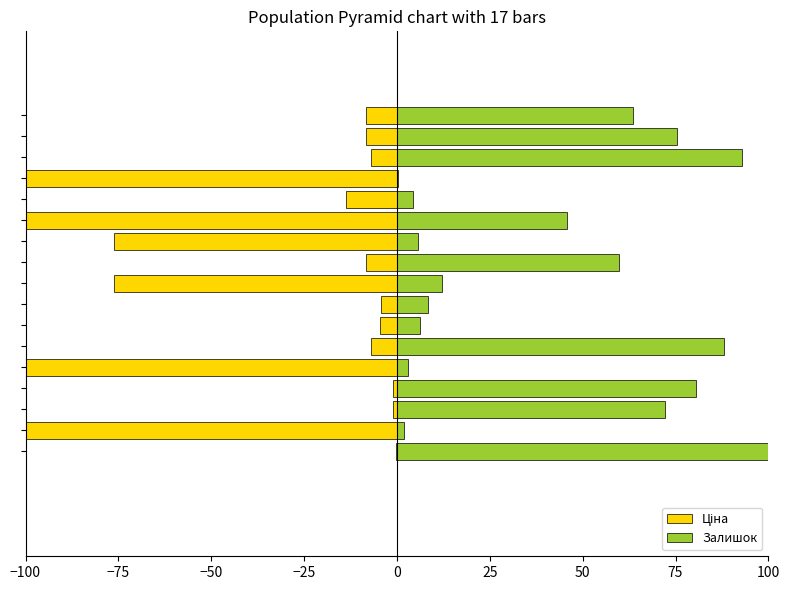

What is the approximate value of Ціна at 16?

-8.2